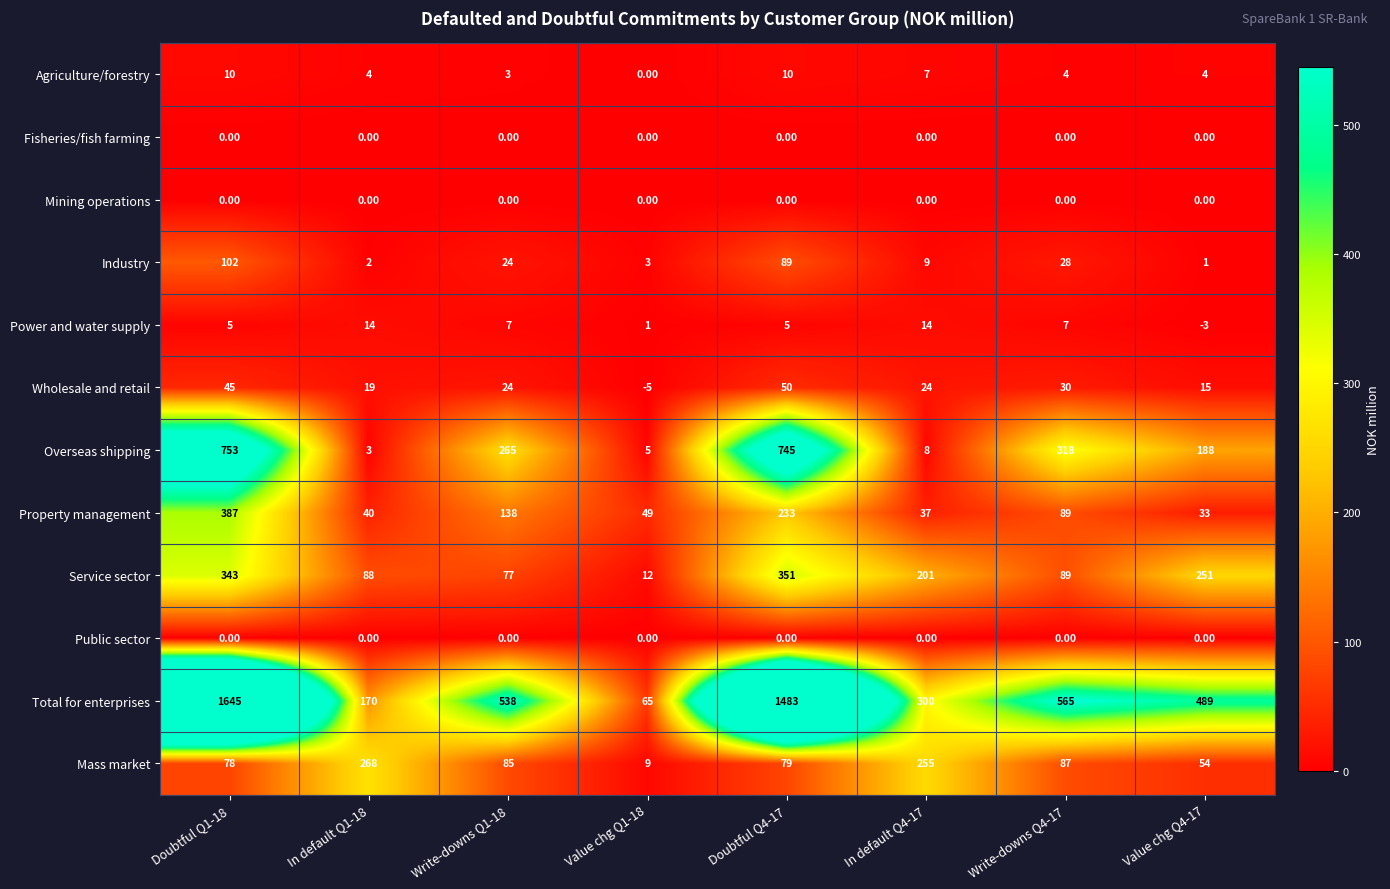

What is the total value across all series at Doubtful Q4-17?

3045